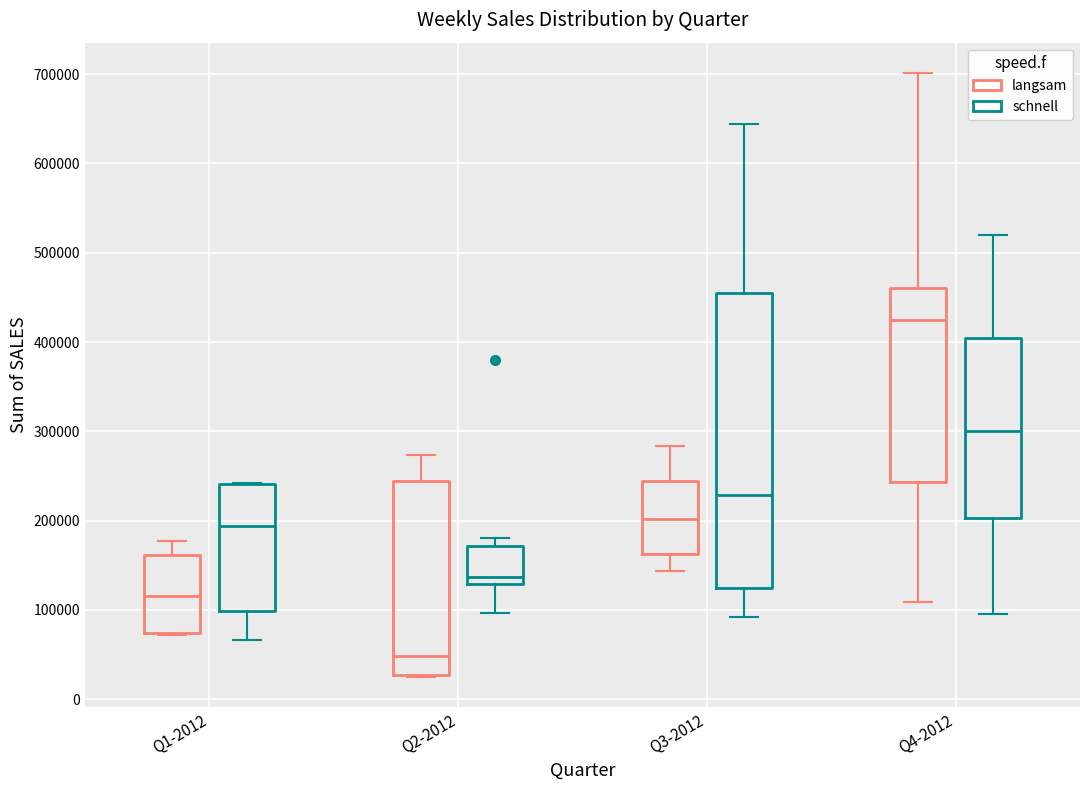

Where is the lower edge of the box for Q3-2012 (schnell) on the y-axis? The values are not printed on the chart, so give them approximately, as read against the axis.

120000